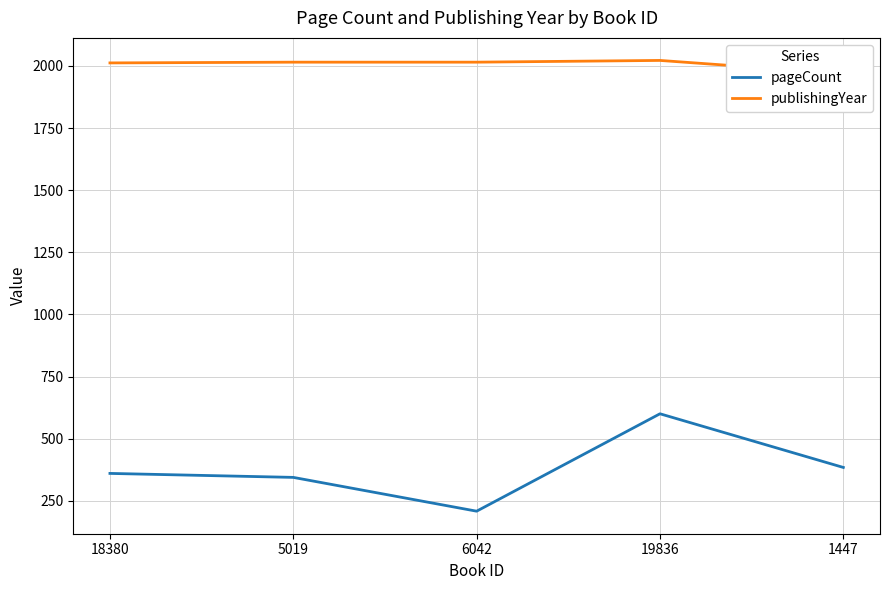

The pageCount series shows 348 at 6042. True or false?

False